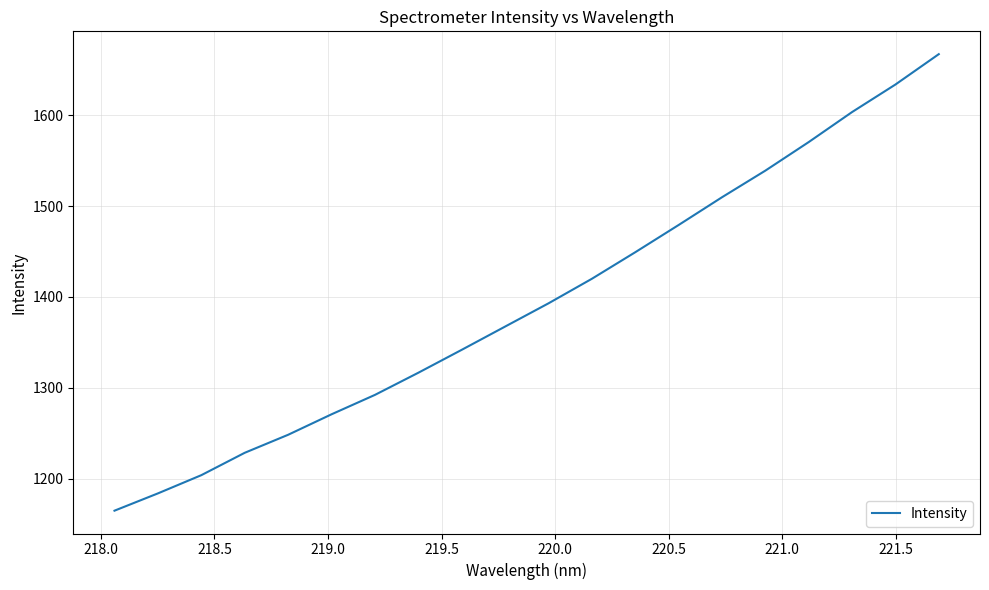

True or false: the data has more than 1 interior local peaks.

False